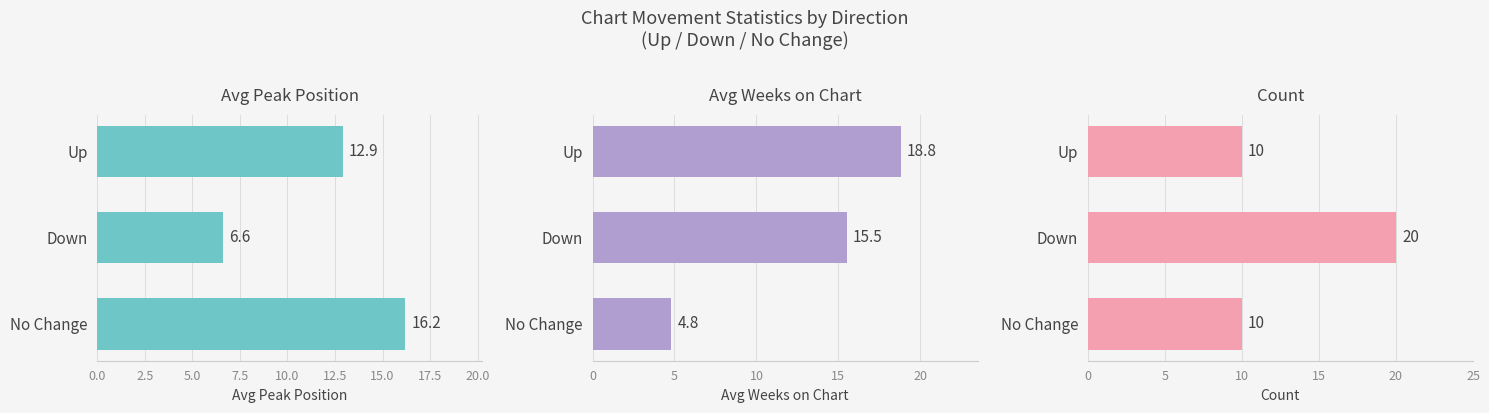

How many groups of bars are there?

3